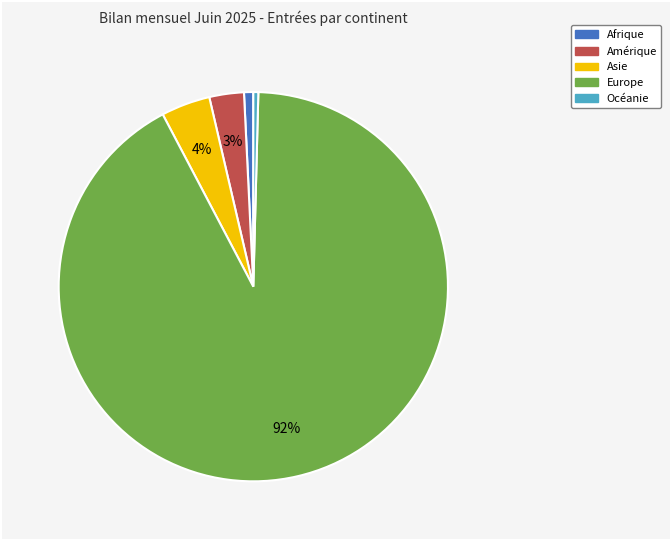

To the nearest percent, what is the average slice percentage?

20%